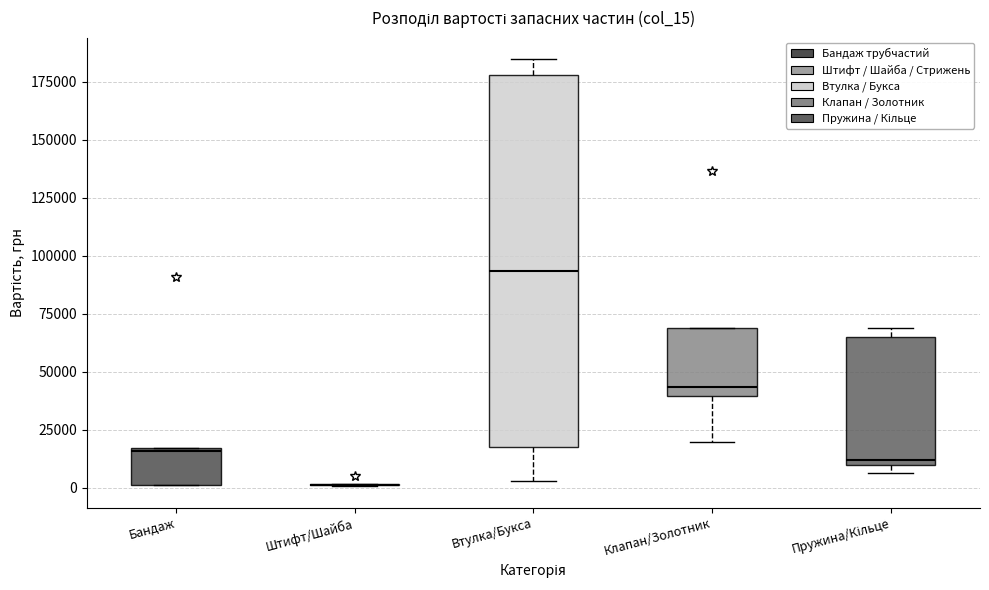

Comparing the boxes themselves (not the whiskers), which one is the tallest?

Втулка/Букса